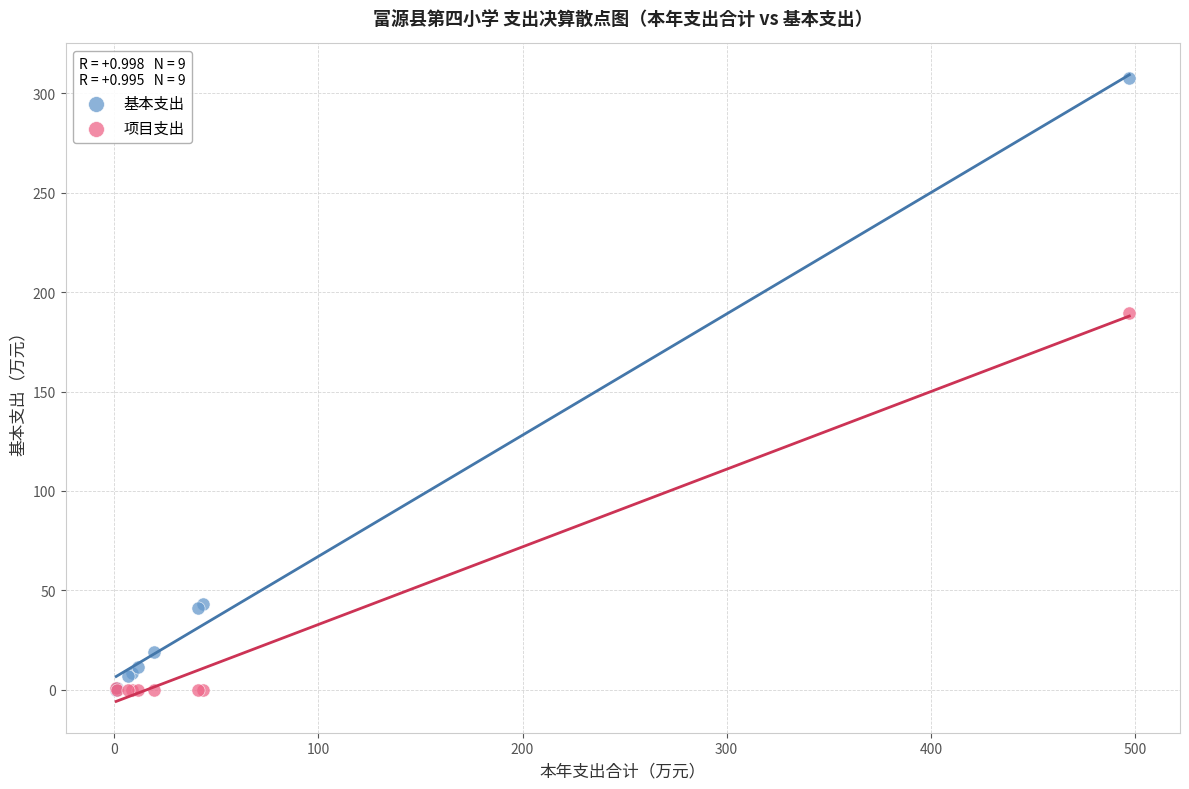

Across all series, what Y value is closest to 153?

189.6